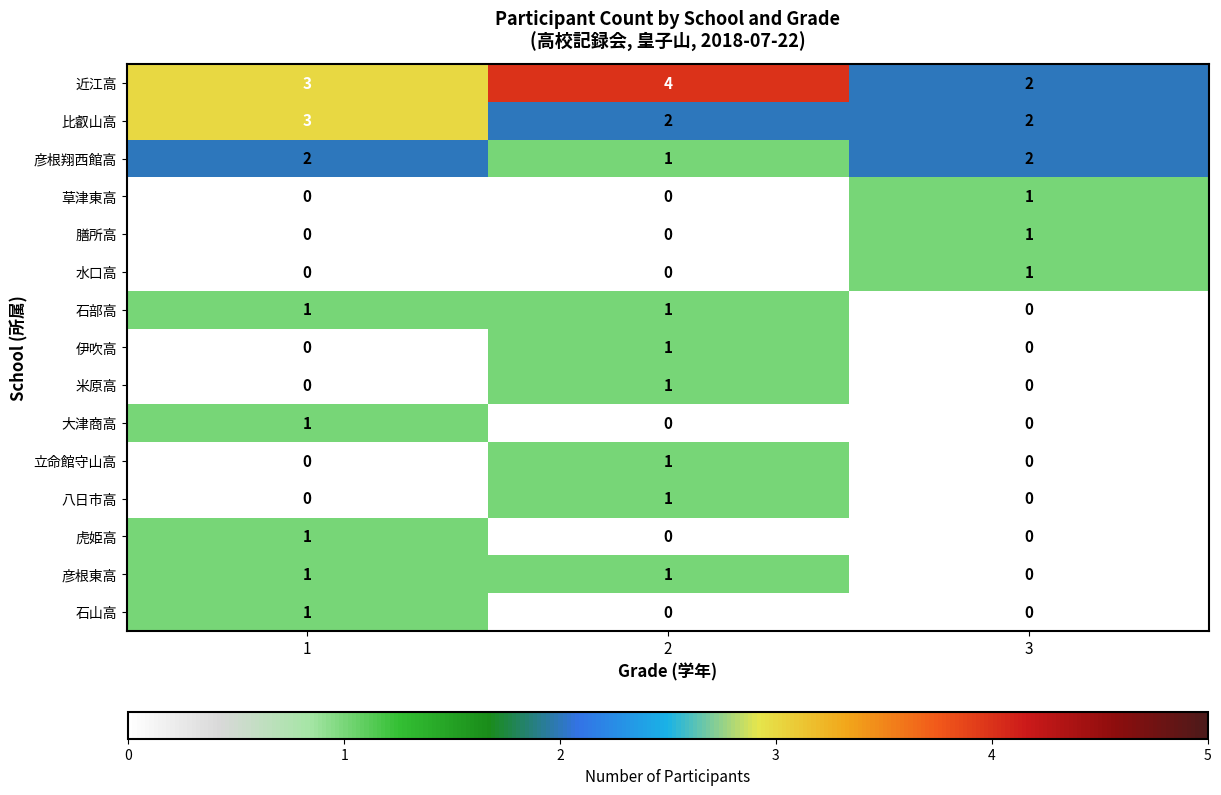

Which category has the highest value in the 膳所高 series?

3